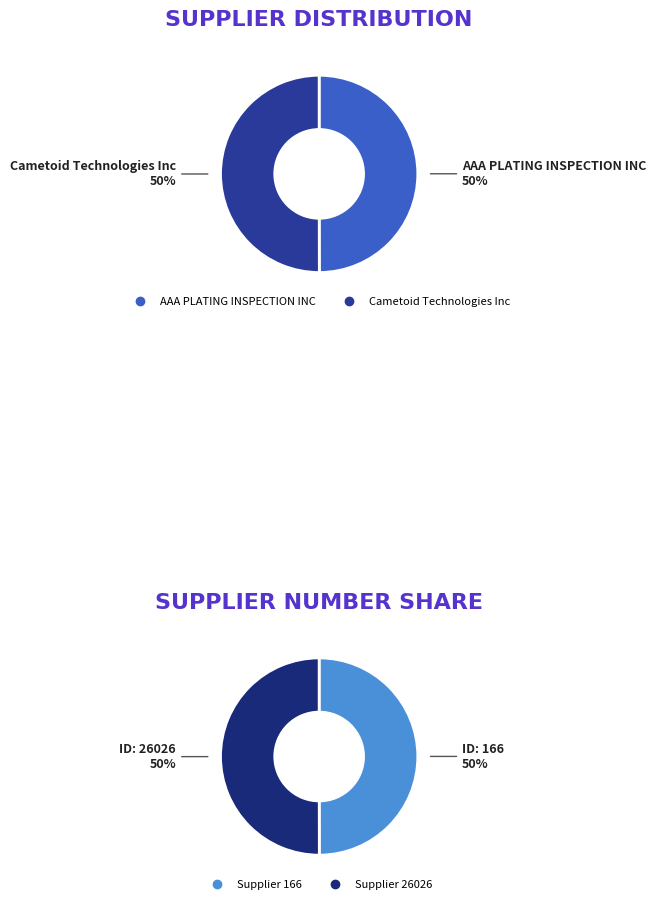

Between 166 and 26026, which is larger?

26026